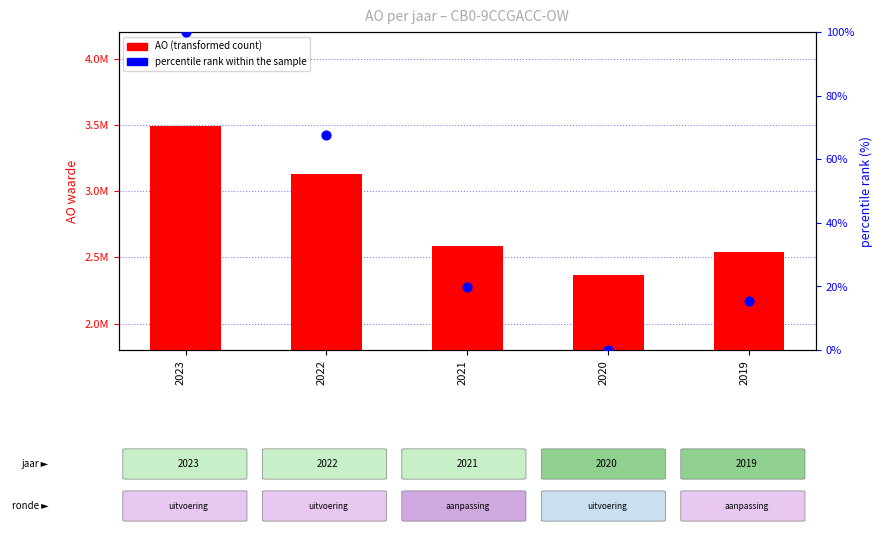

Which series contains the highest Y value?

AO (uitvoering)